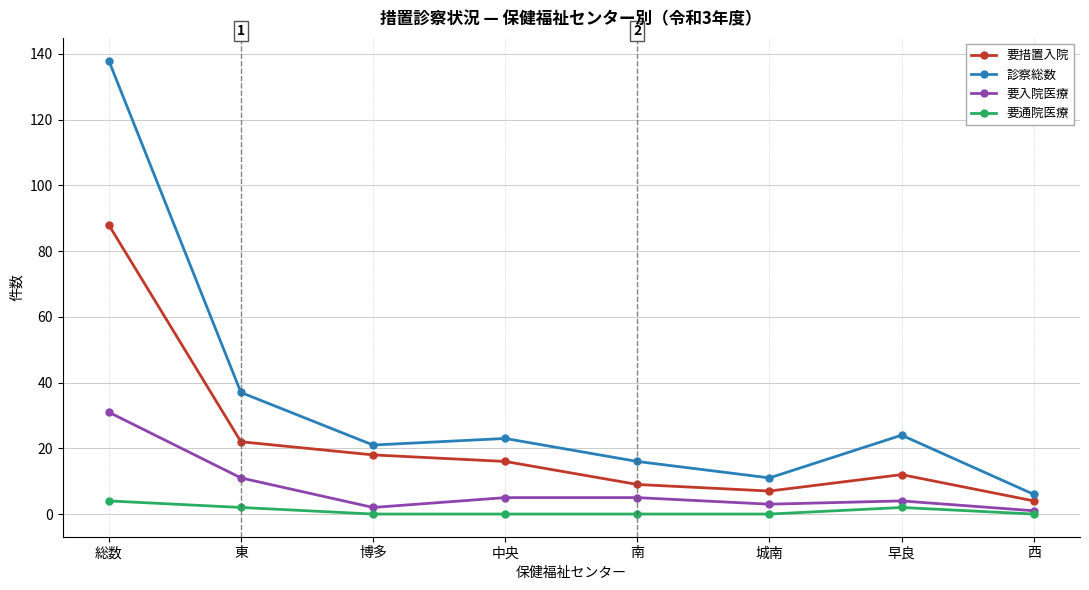

What is the label of the 8th point from the right?

総数